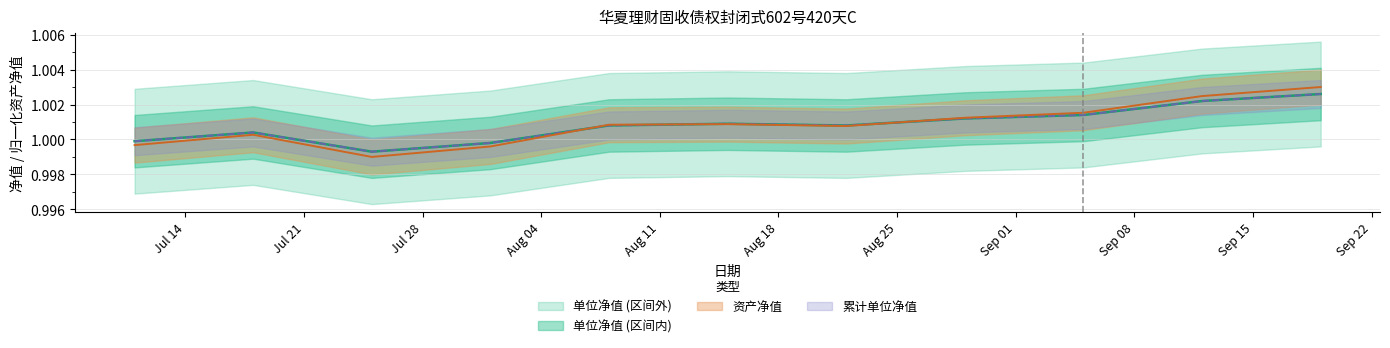

How many categories are shown in the chart?

11